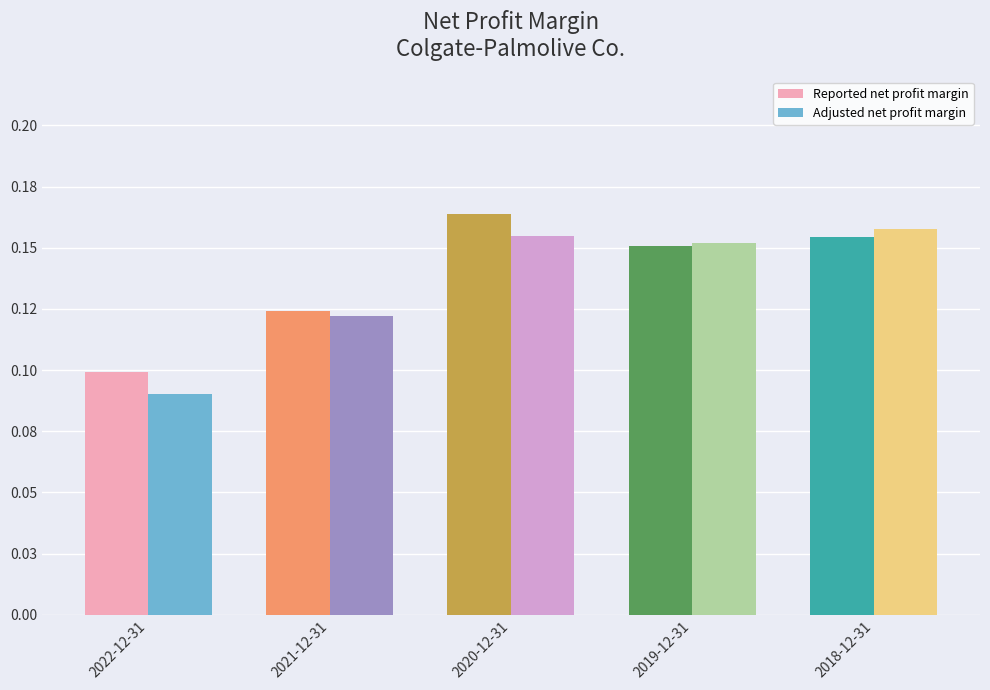

Reading left to right, extract all data points from this chart.

Reported net profit margin: 2022-12-31=0.1	2021-12-31=0.1	2020-12-31=0.2	2019-12-31=0.2	2018-12-31=0.2
Adjusted net profit margin: 2022-12-31=0.1	2021-12-31=0.1	2020-12-31=0.2	2019-12-31=0.2	2018-12-31=0.2